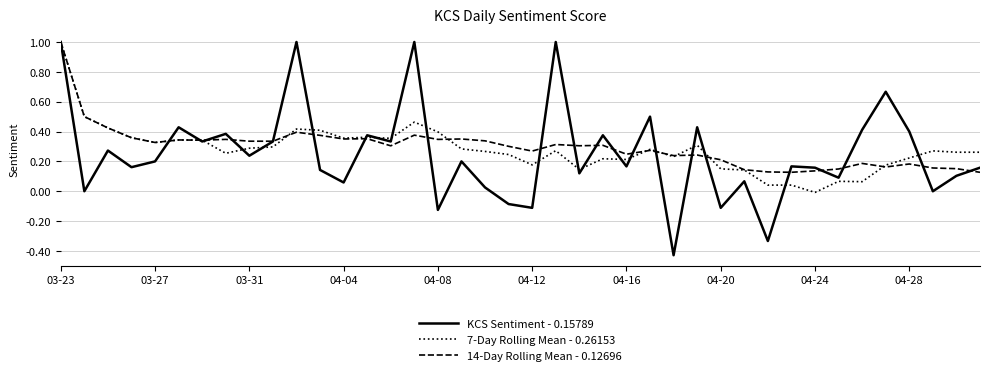

True or false: KCS Sentiment - 0.15789 and 7-Day Rolling Mean - 0.26153 intersect in this chart.

True